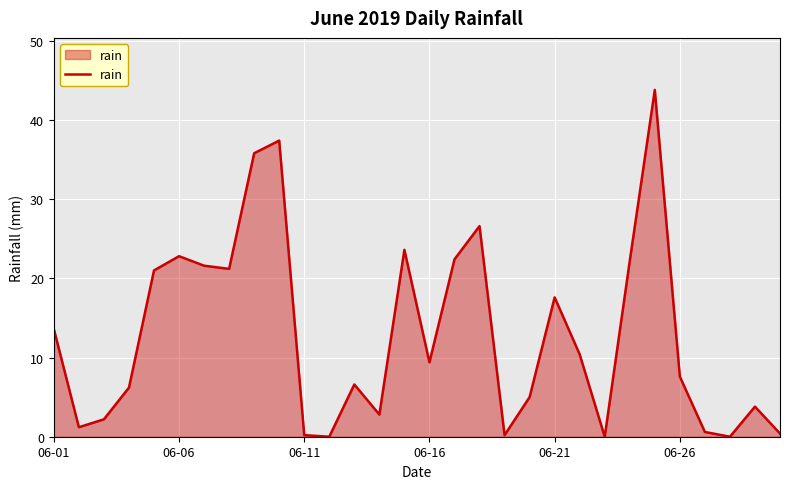

What is the greatest value displayed?

43.8